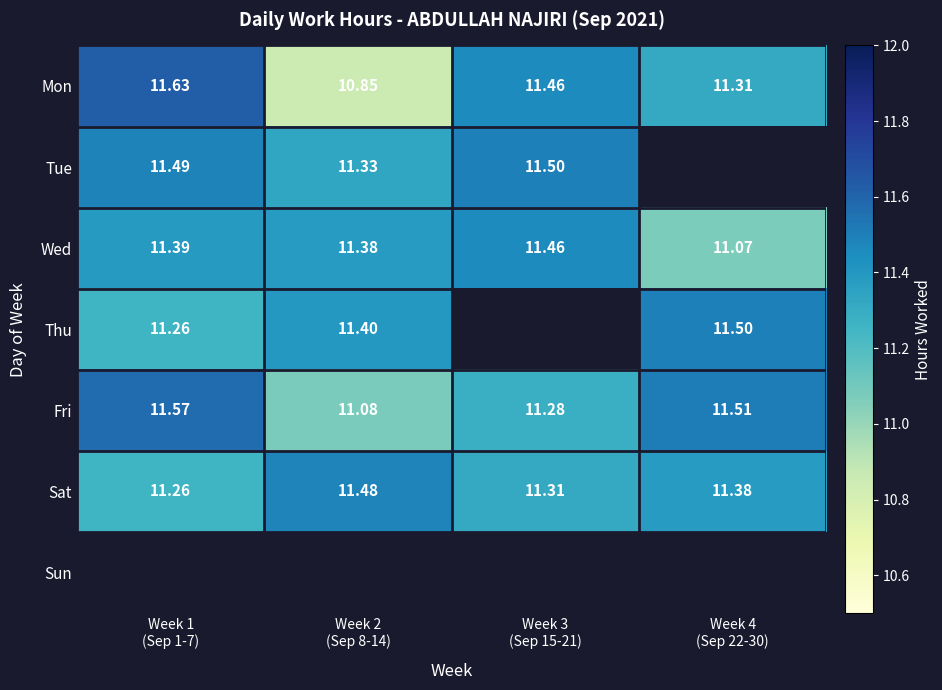

Is the value of Fri at Week 3 (Sep 15-21) greater than the value of Mon at Week 4 (Sep 22-30)?

No